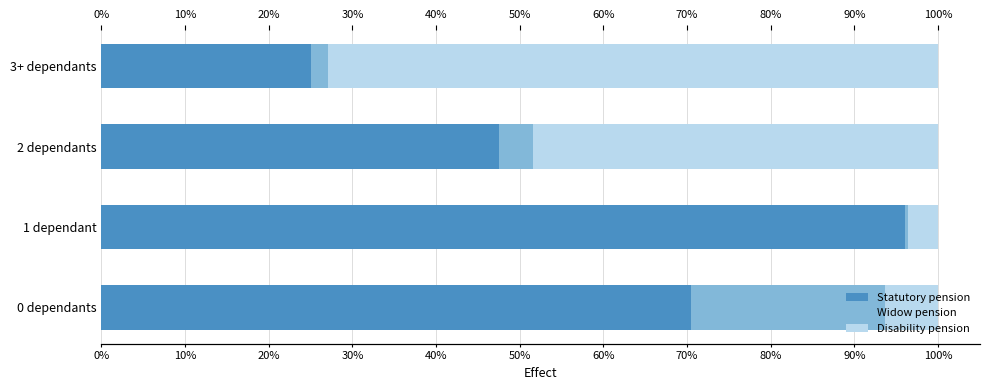

The value of Statutory pension at 1 dependant is 96.0. True or false?

True